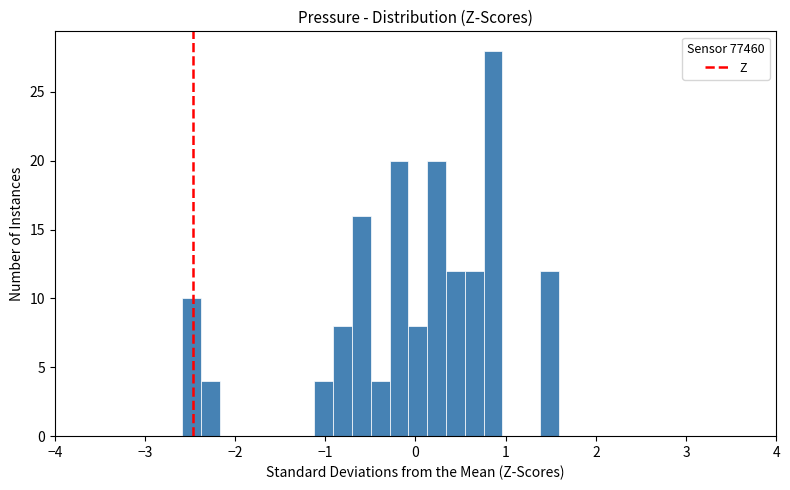

Read against the x-axis, roughly where is the centre of the tallest bar?

0.9